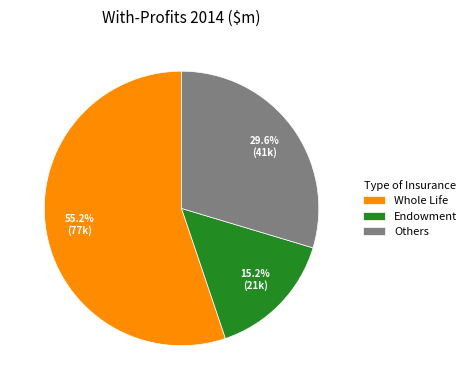

To the nearest percent, what is the difference between the largest and smallest slice percentages?

40%